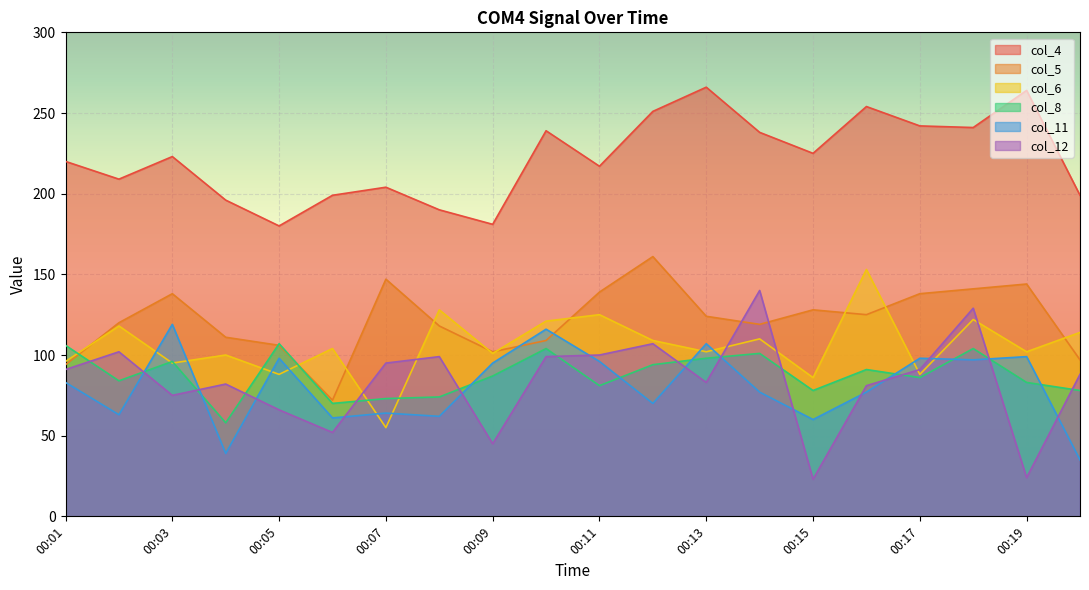

What are all the series names shown in the legend?

col_4, col_5, col_6, col_8, col_11, col_12